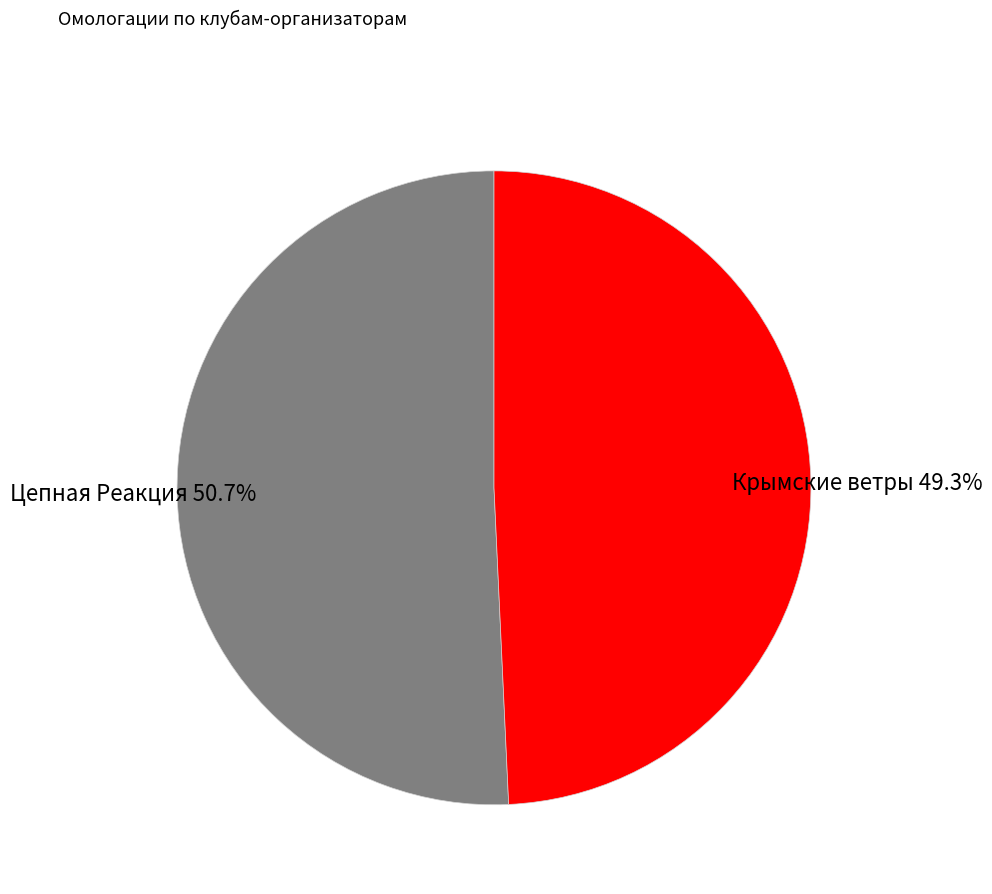

Is it true that Крымские ветры is 49% of the pie?

True